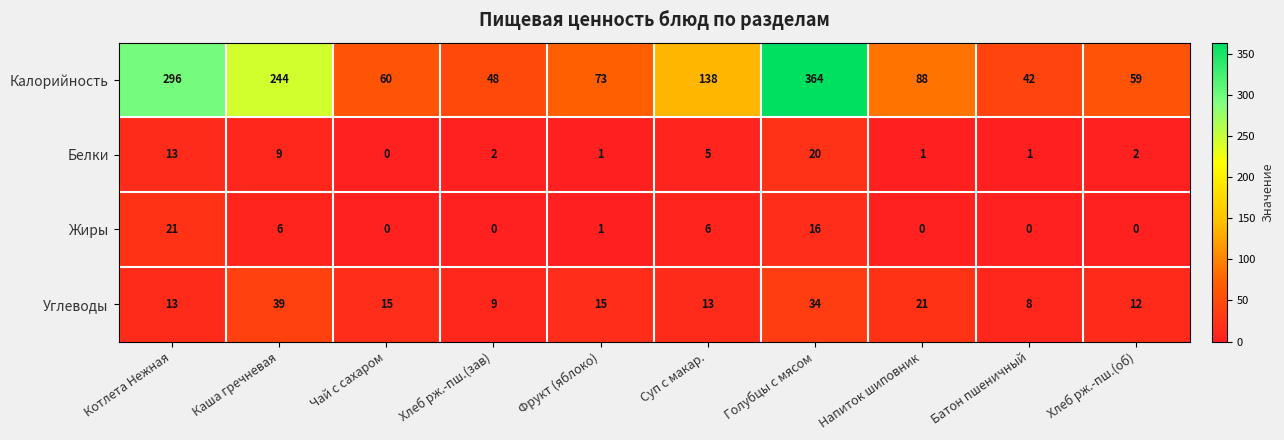

At how many categories does at least one series exceed 217?

3